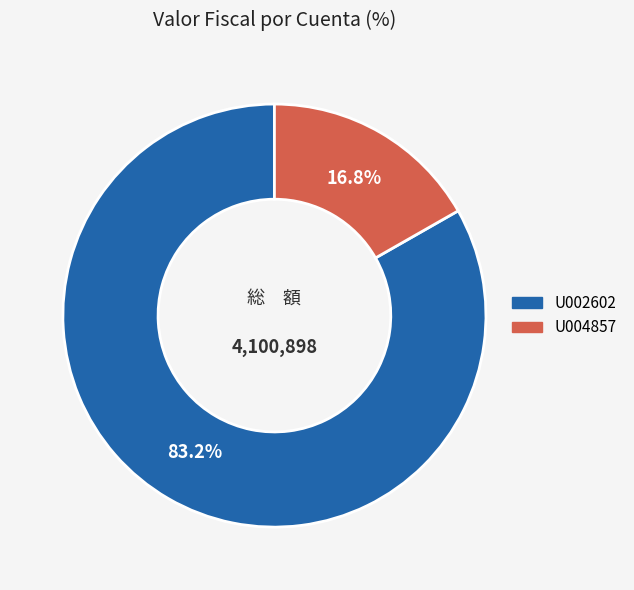

Which category has the smallest portion of the pie?

U004857